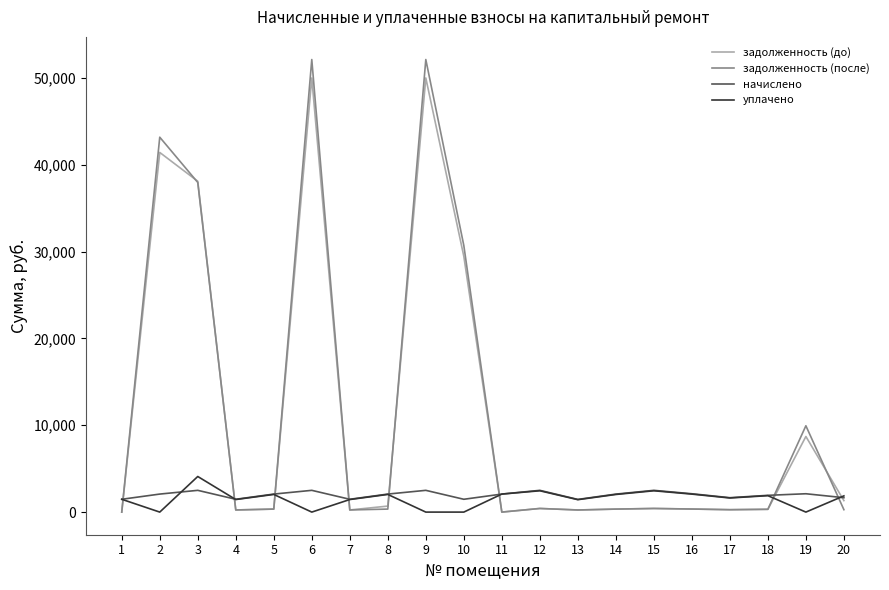

What is the difference between the highest and lowest values at 3?

35594.0